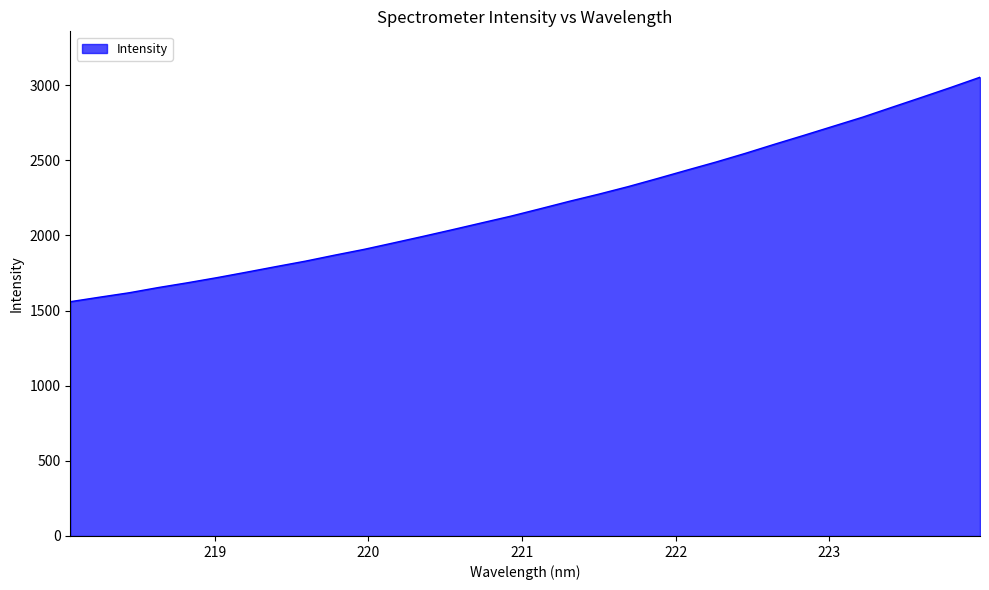

What is the maximum value shown in the chart?

3052.3